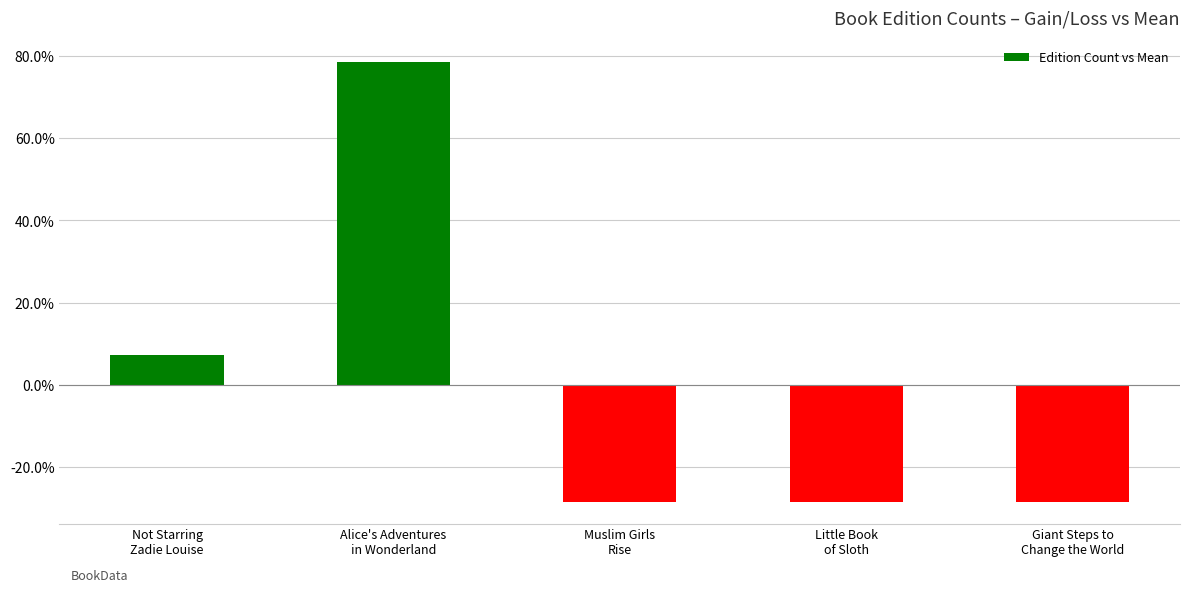

Does the chart contain any negative values?

Yes